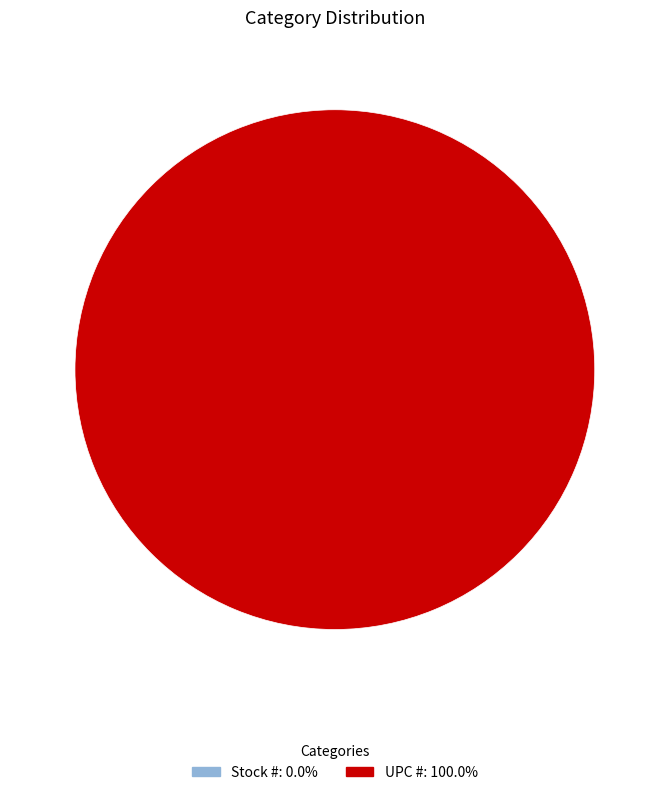

How many segments does this pie chart have?

2